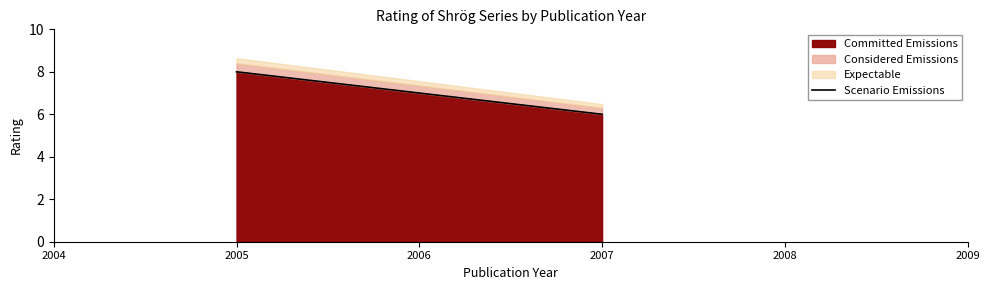

The Committed Emissions series shows 8.0 at 2005. True or false?

True